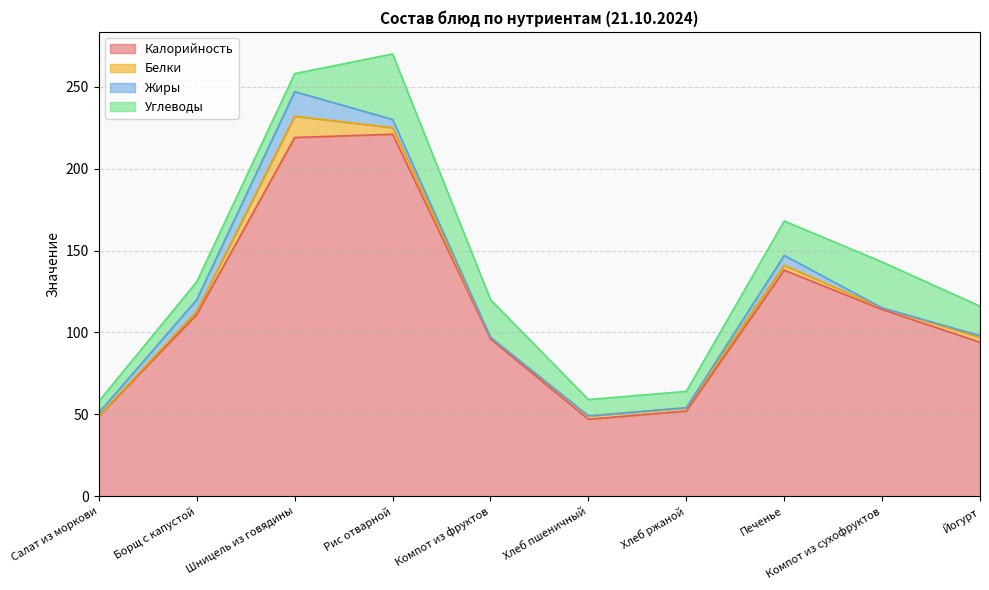

Reading left to right, list all the values displayed in this chart.

Калорийность: Салат из моркови=49	Борщ с капустой=111	Шницель из говядины=219	Рис отварной=221	Компот из фруктов=96	Хлеб пшеничный=47	Хлеб ржаной=52	Печенье=138	Компот из сухофруктов=114	Йогурт=94
Белки: Салат из моркови=0	Борщ с капустой=2	Шницель из говядины=13	Рис отварной=4	Компот из фруктов=1	Хлеб пшеничный=2	Хлеб ржаной=2	Печенье=3	Компот из сухофруктов=1	Йогурт=3
Жиры: Салат из моркови=2	Борщ с капустой=7	Шницель из говядины=15	Рис отварной=5	Компот из фруктов=0	Хлеб пшеничный=0	Хлеб ржаной=0	Печенье=6	Компот из сухофруктов=0	Йогурт=1
Углеводы: Салат из моркови=7	Борщ с капустой=11	Шницель из говядины=11	Рис отварной=40	Компот из фруктов=23	Хлеб пшеничный=10	Хлеб ржаной=10	Печенье=21	Компот из сухофруктов=28	Йогурт=18